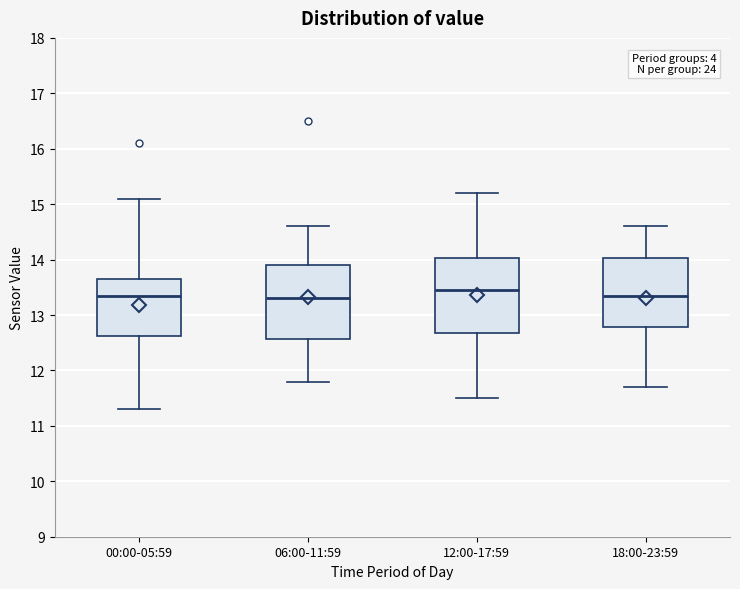

Reading left to right, transcribe this box plot: for each box, give where its median line is, the range the box spans, and where its two whiskers end, as read against the y-axis. The values are not printed on the chart, so give them approximately, as read against the axis.

00:00-05:59: median 13.4, box 12.6 to 13.7, whiskers 11.3 to 15.1
06:00-11:59: median 13.3, box 12.6 to 13.9, whiskers 11.8 to 14.6
12:00-17:59: median 13.5, box 12.7 to 14.0, whiskers 11.5 to 15.2
18:00-23:59: median 13.4, box 12.8 to 14.0, whiskers 11.7 to 14.6